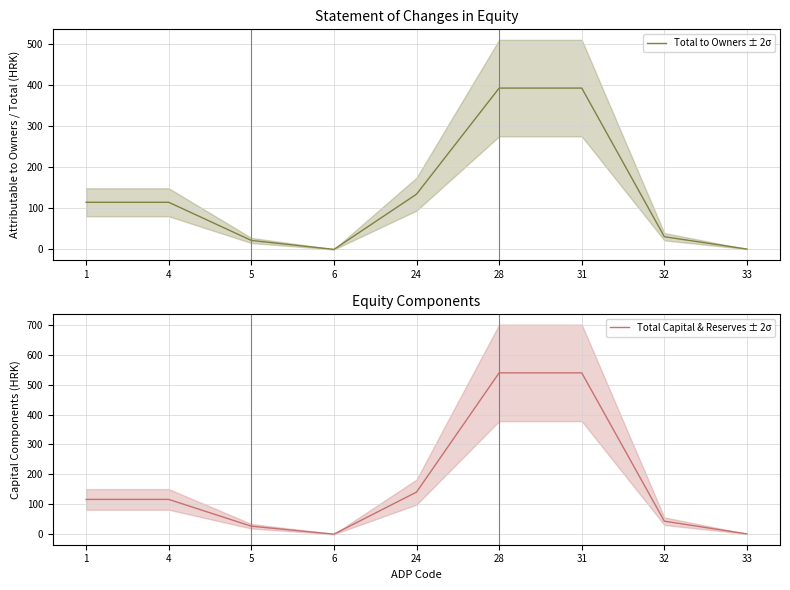

True or false: Total to Owners ± 2σ and Total Capital & Reserves ± 2σ intersect in this chart.

False